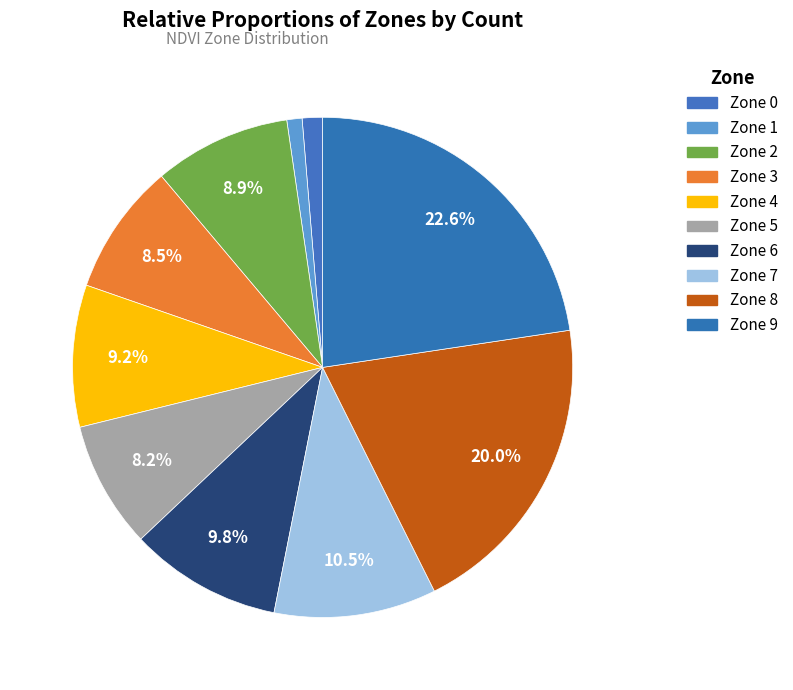

Which slice is the largest?

Zone 9